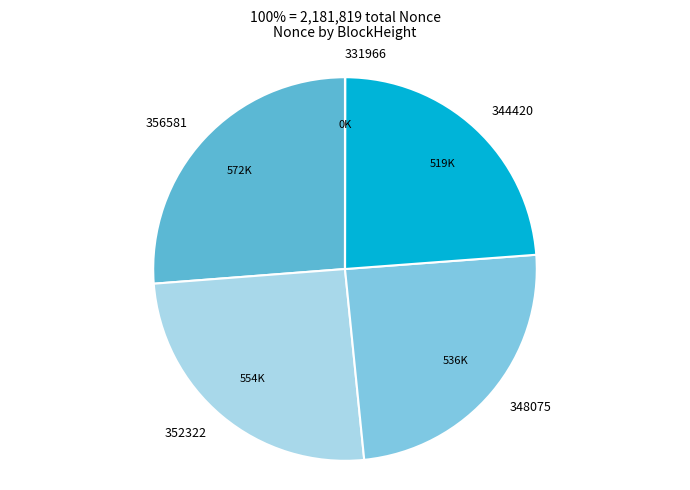

Which has a higher value, 352322 or 348075?

352322